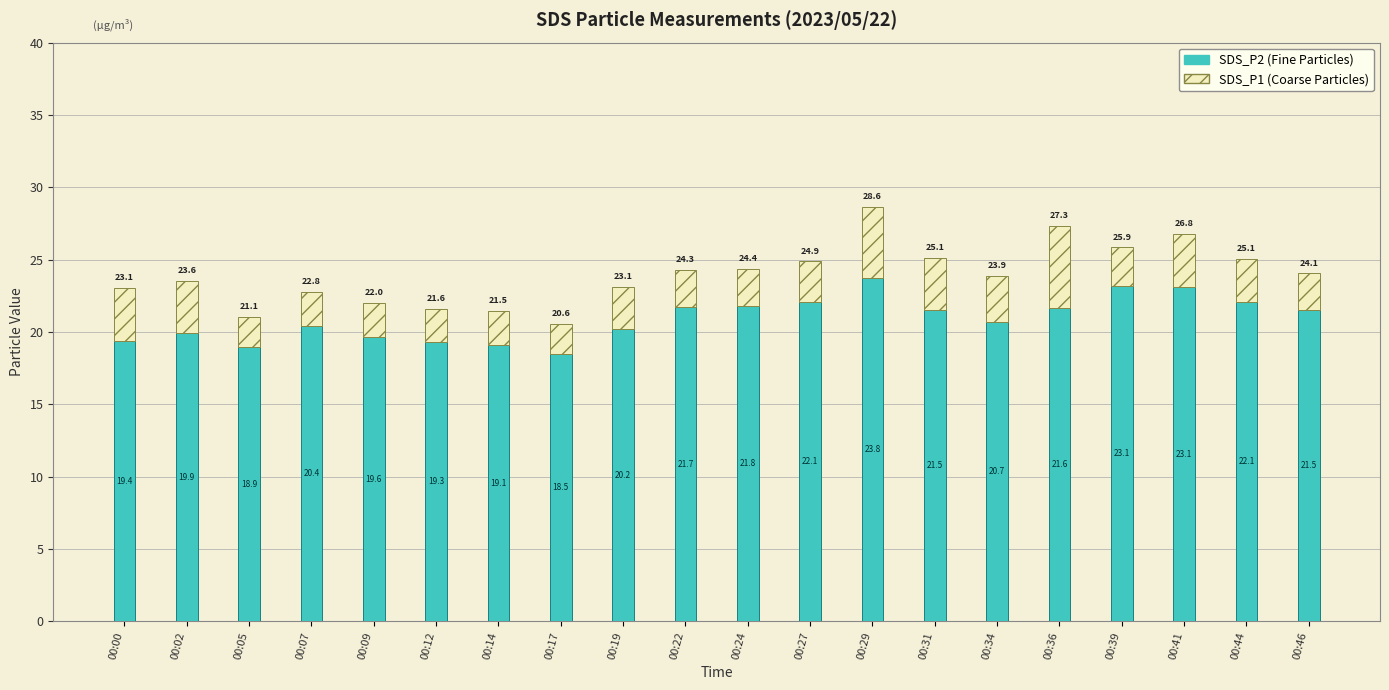

At which category is the sum across all series the highest?

00:29